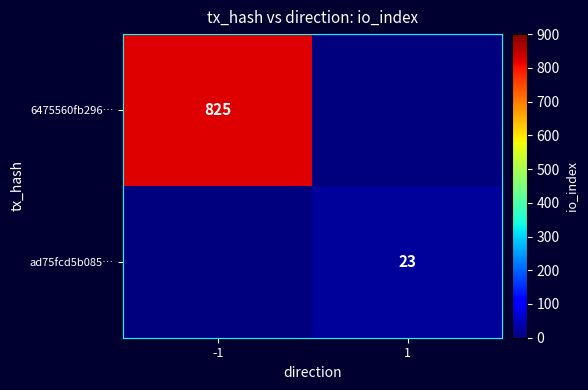

True or false: ad75fcd5b085… has a value of 23 at 1.

True